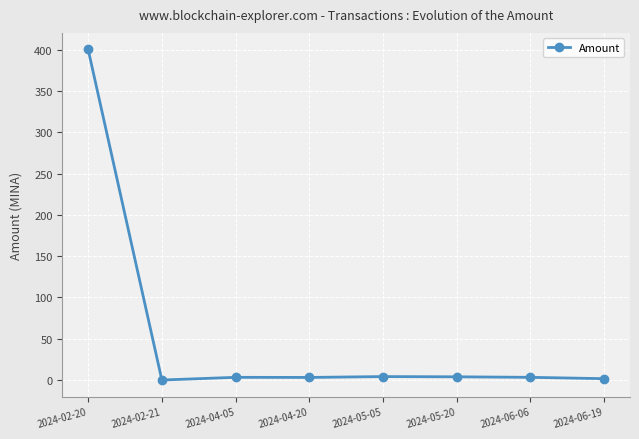

True or false: the data has more than 0 interior local peaks.

True